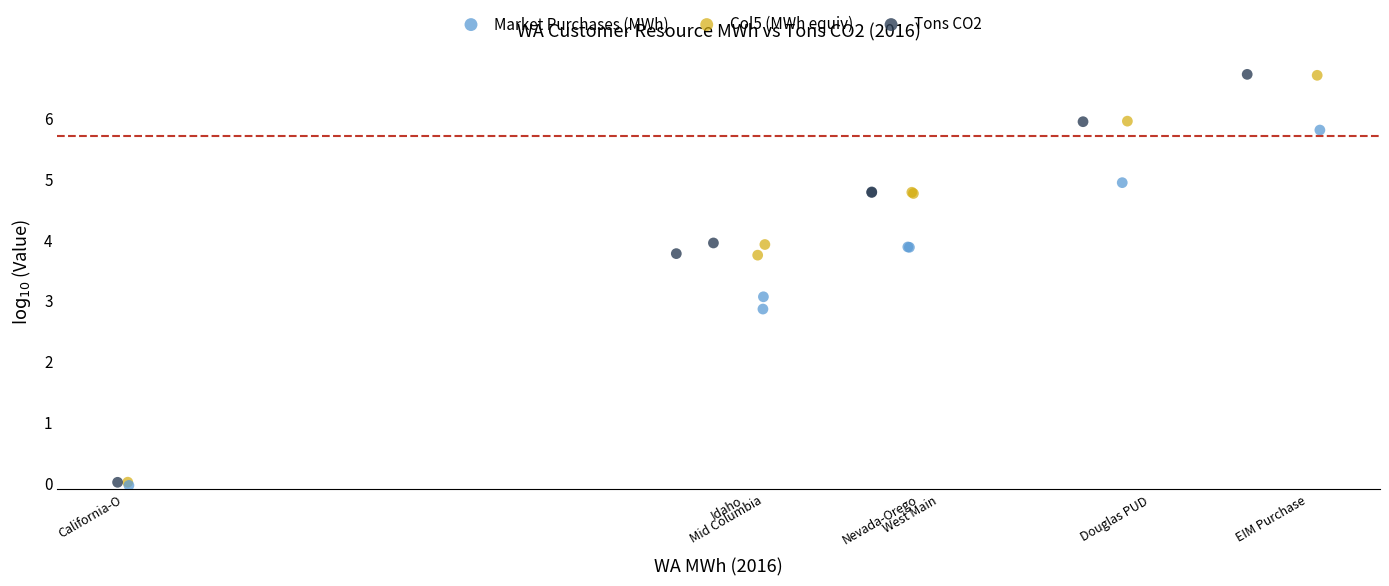

What are all the series names shown in the legend?

Market Purchases (MWh), Col5 (MWh equiv), Tons CO2